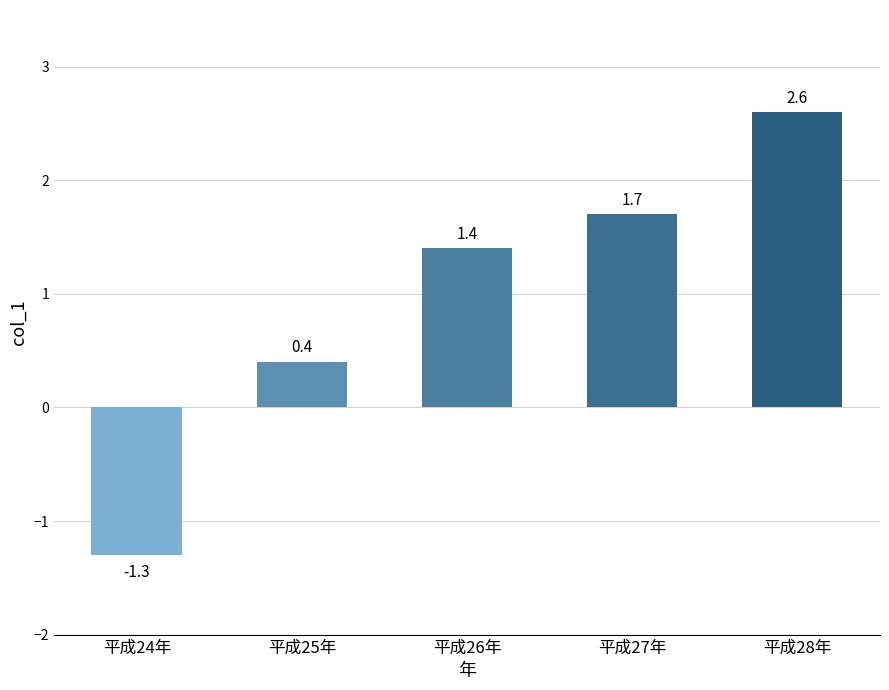

The chart shows a value of 0.4 at 平成25年. True or false?

True